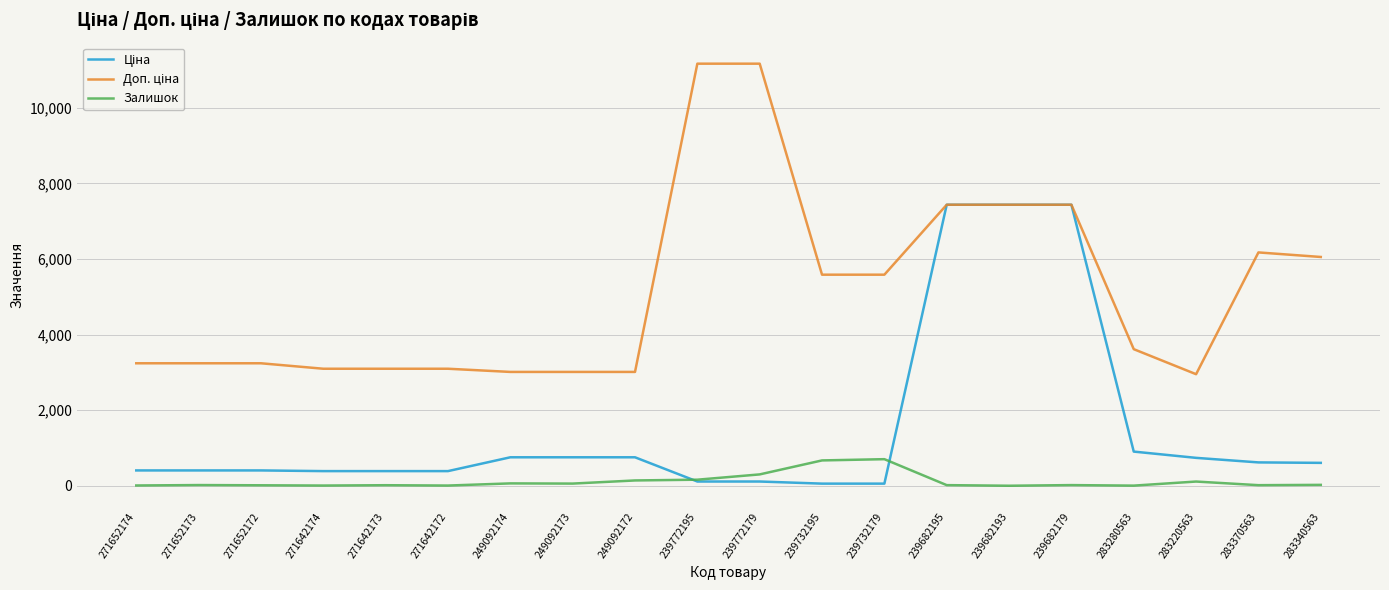

What is the greatest value displayed?

11169.0